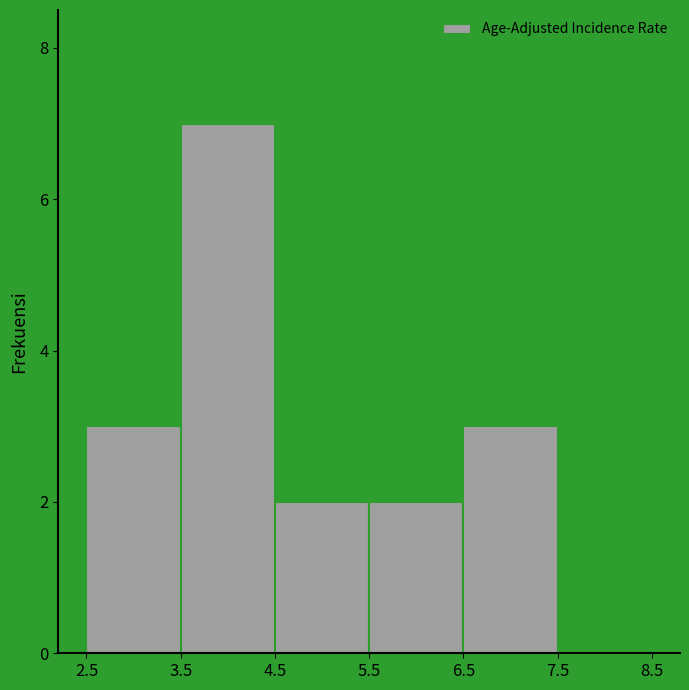

Over which range of the x-axis is the bar tallest?

3.5 to 4.5